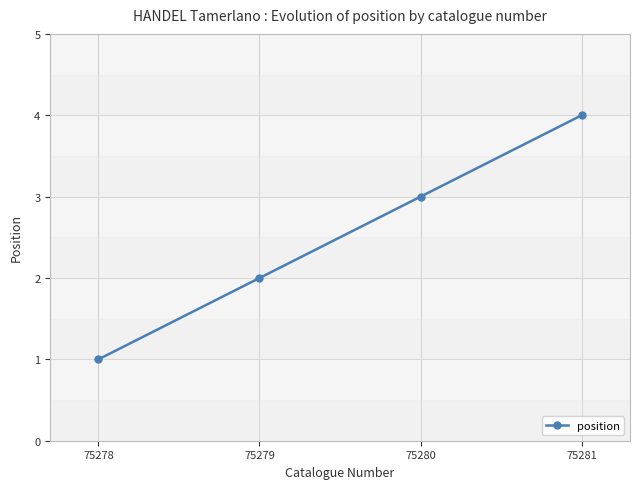

List the labels in order of value, largest first.

75281, 75280, 75279, 75278